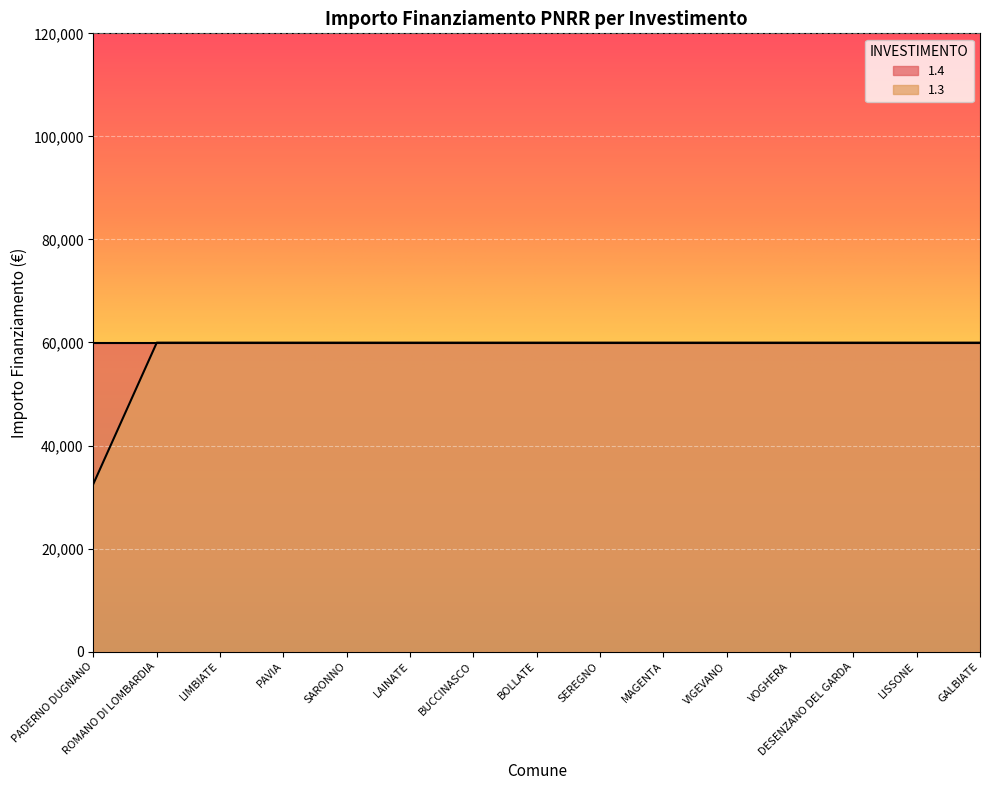

At which category does the chart reach its peak across all series?

ROMANO DI LOMBARDIA